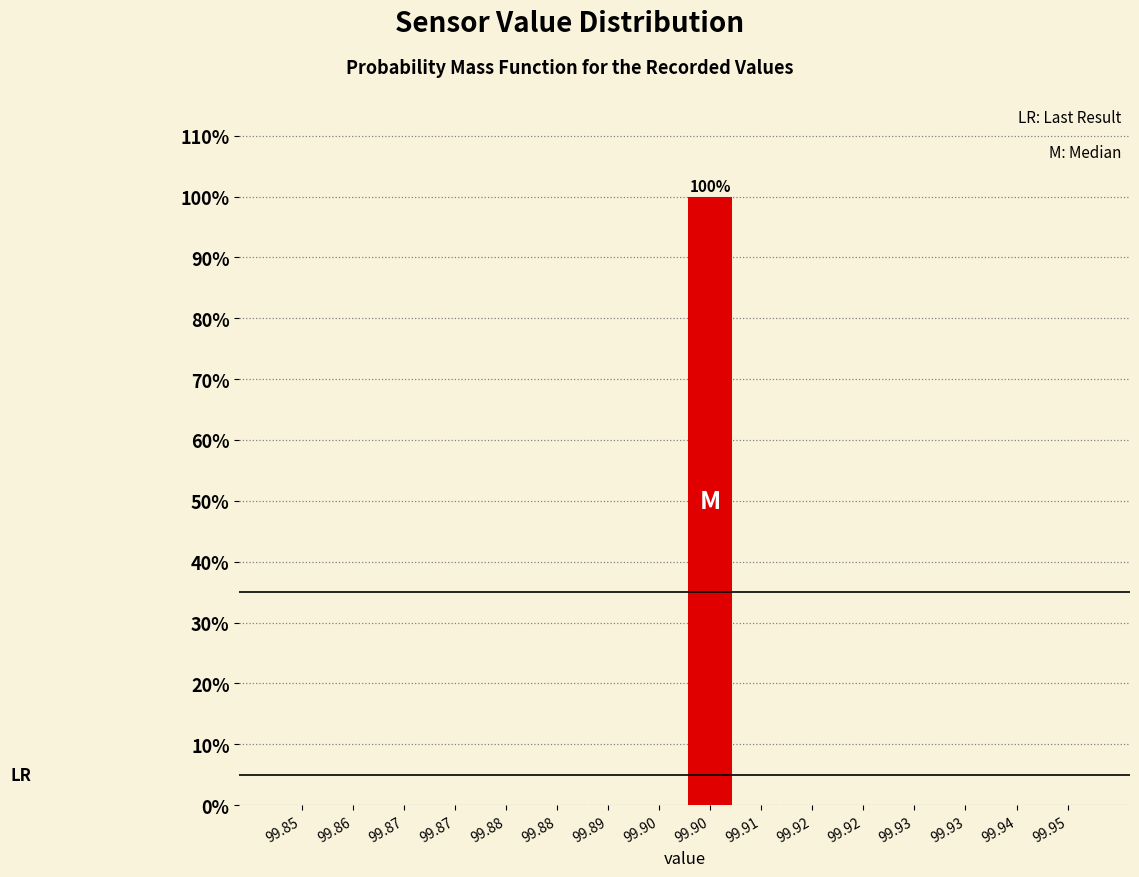

Count the number of data series in this chart.

1